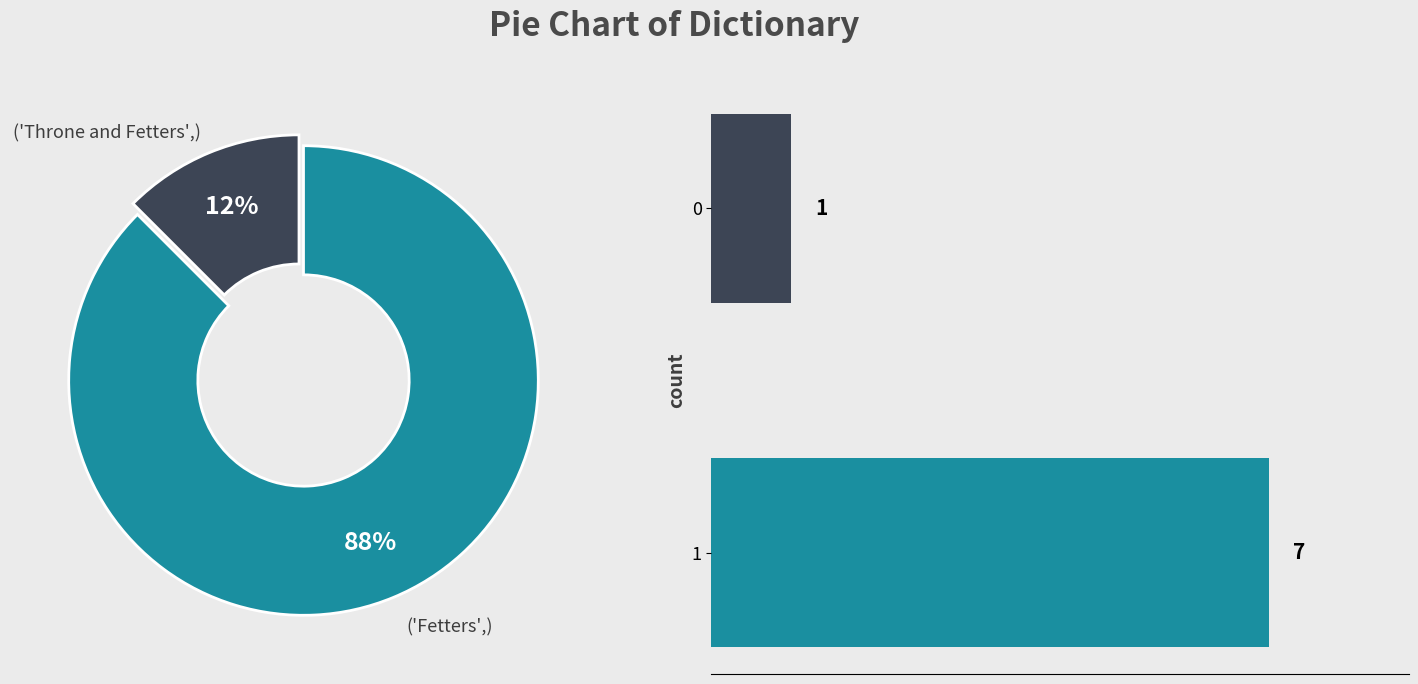

To the nearest percent, what percentage of the pie is 1?

88%